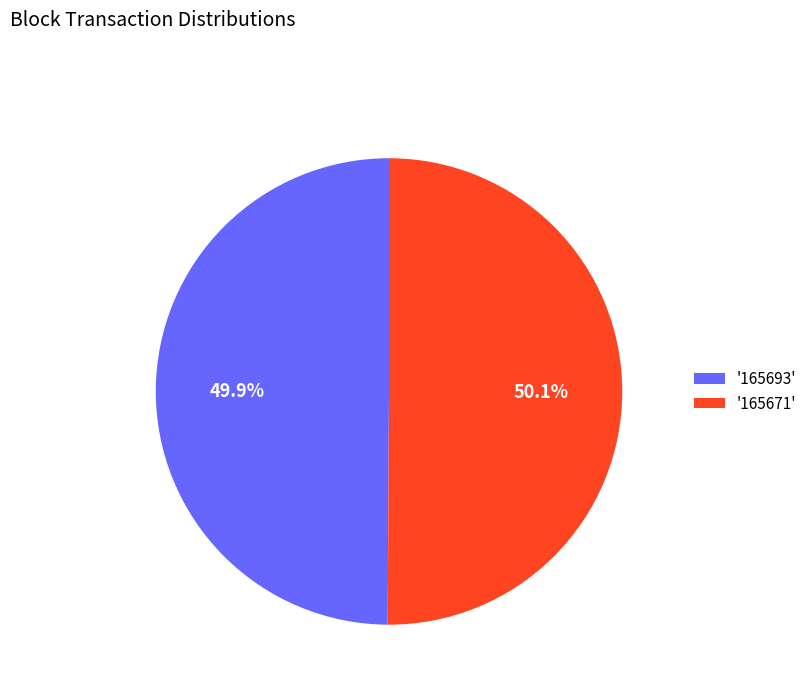

Is there a majority slice in this chart?

Yes